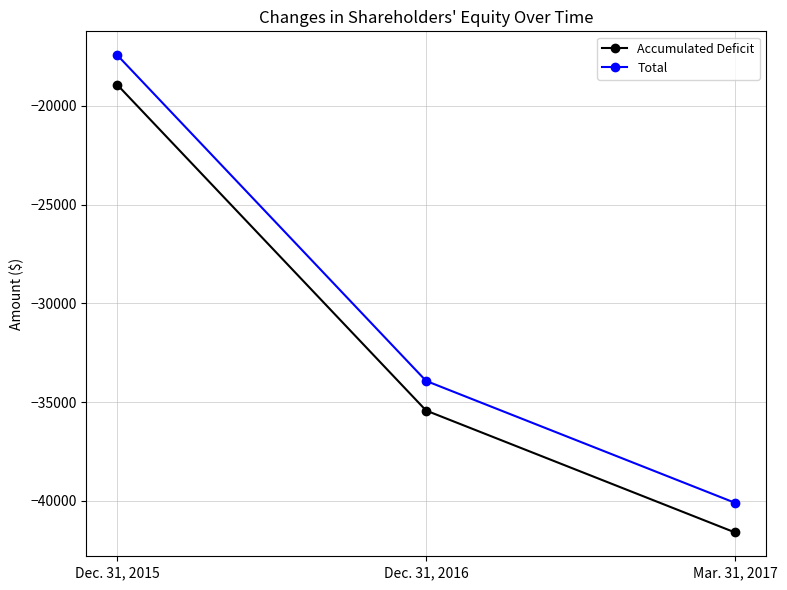

List the labels in order of Total value, smallest first.

Mar. 31, 2017, Dec. 31, 2016, Dec. 31, 2015